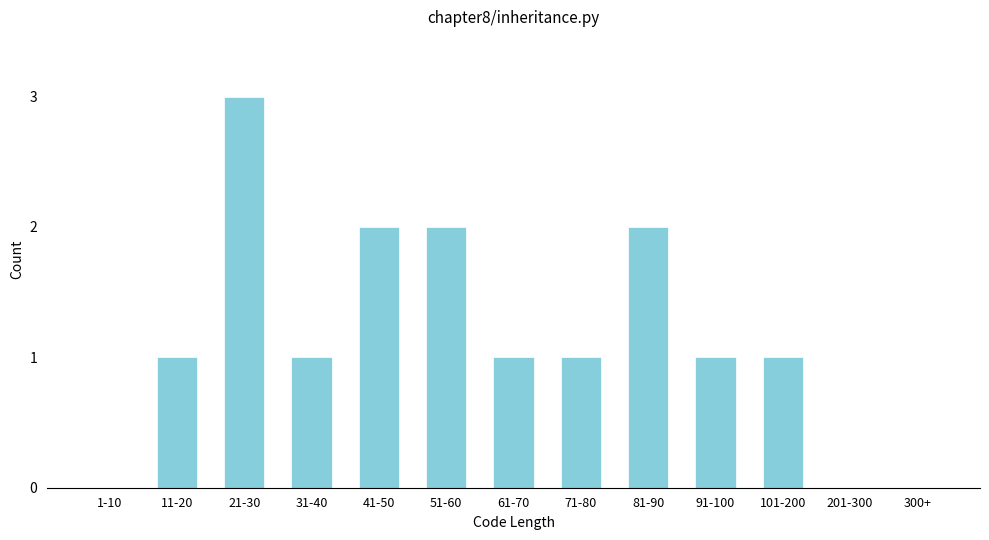

Reading left to right, transcribe all the data shown in this chart.

1-10=0	11-20=1	21-30=3	31-40=1	41-50=2	51-60=2	61-70=1	71-80=1	81-90=2	91-100=1	101-200=1	201-300=0	300+=0